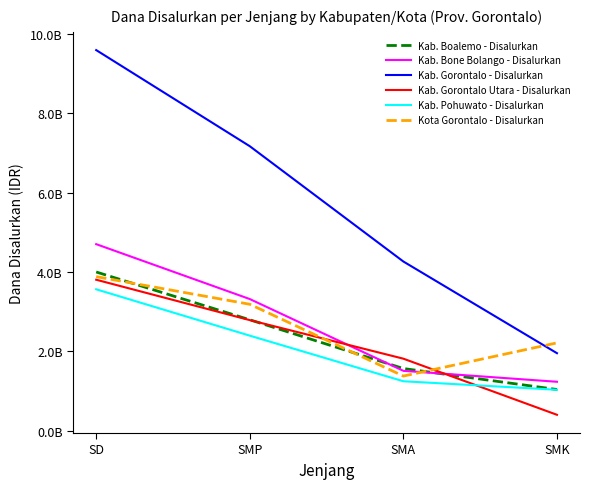

At how many categories does at least one series exceed 2908361078?

3